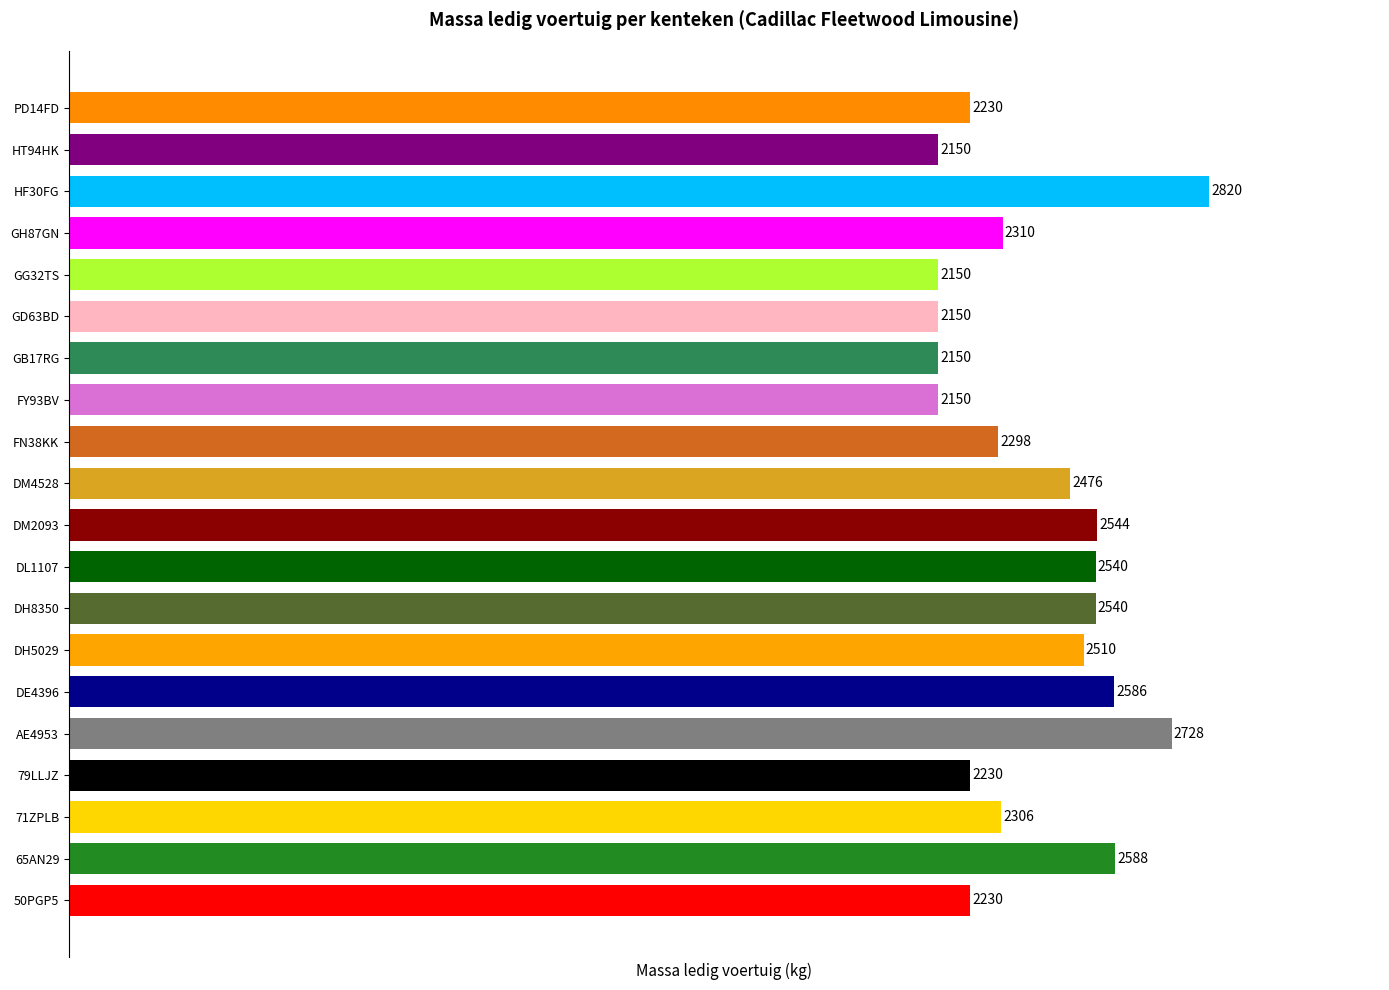

At which label is the value closest to 2485?

DM4528